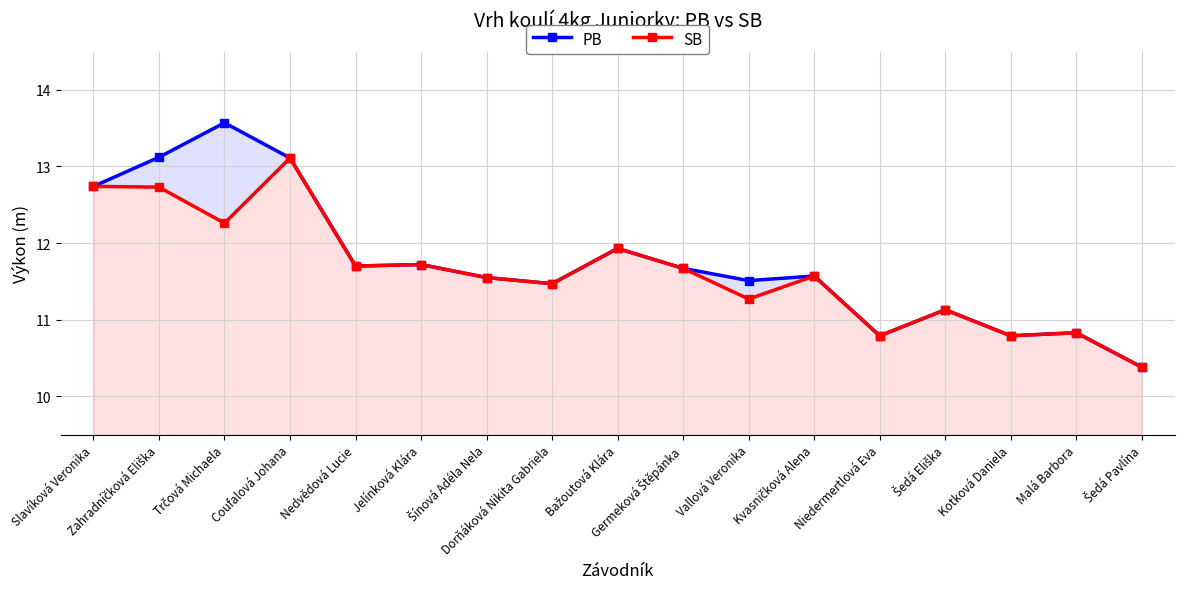

True or false: PB has a value of 15.2 at Malá Barbora.

False